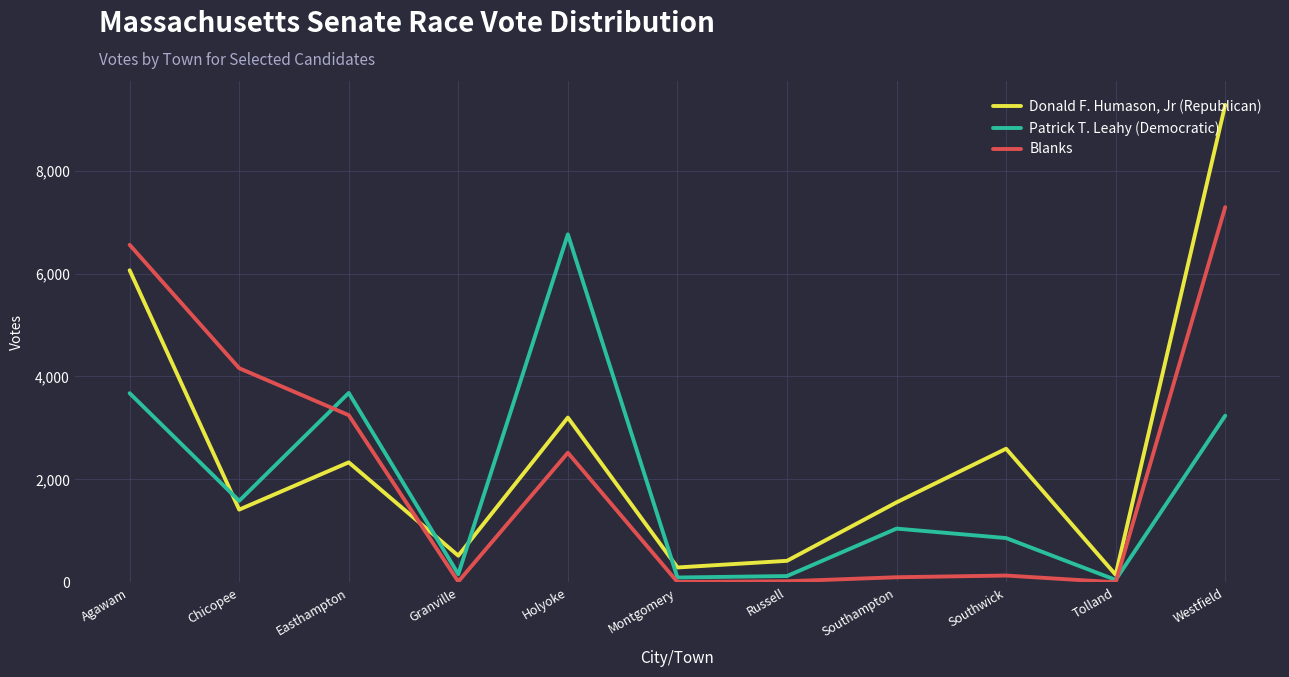

Which series has the largest range (max minus min)?

Donald F. Humason, Jr (Republican)